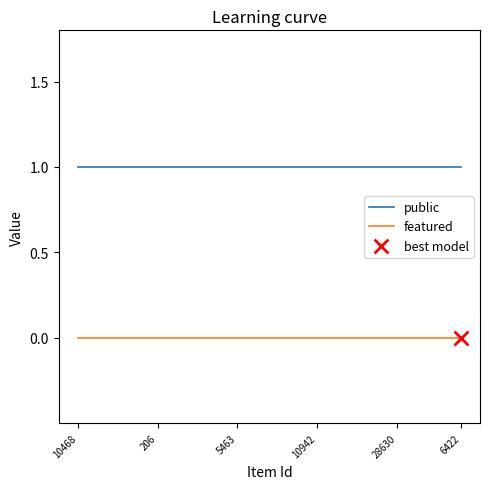

Rank the series by their average value, from highest to lowest.

public, featured